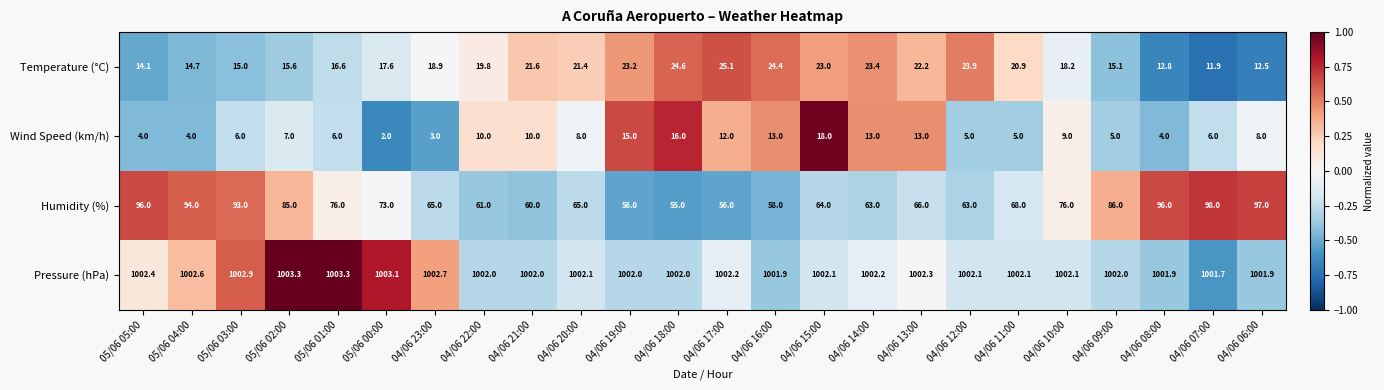

Read the Wind Speed (km/h) value at 04/06 08:00.

4.0